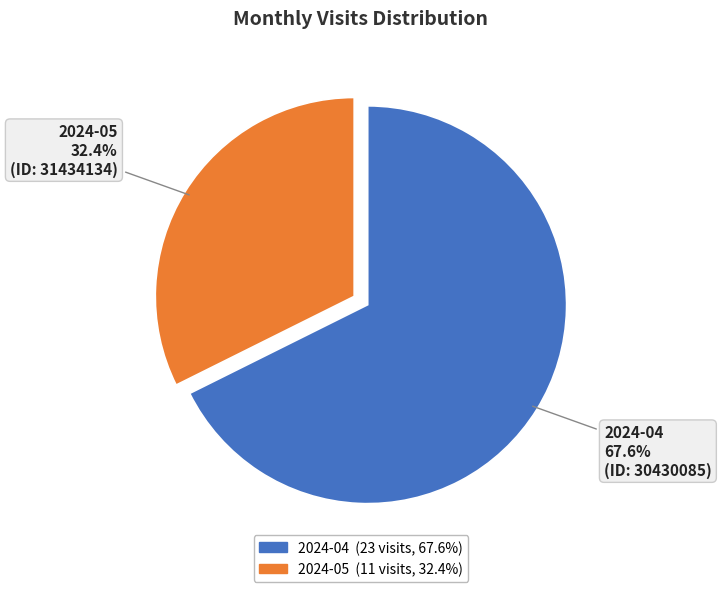

To the nearest percent, what is the average slice percentage?

50%